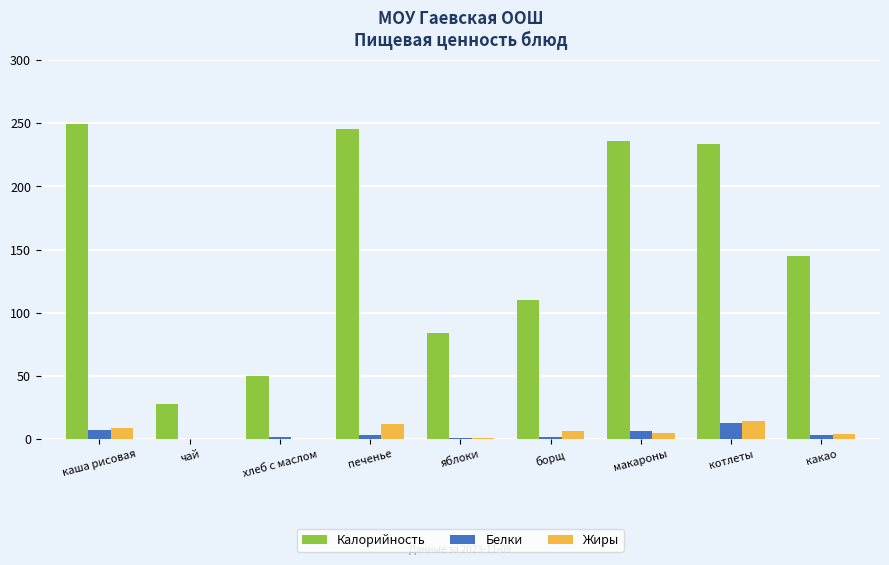

Count the number of categories in the chart.

9